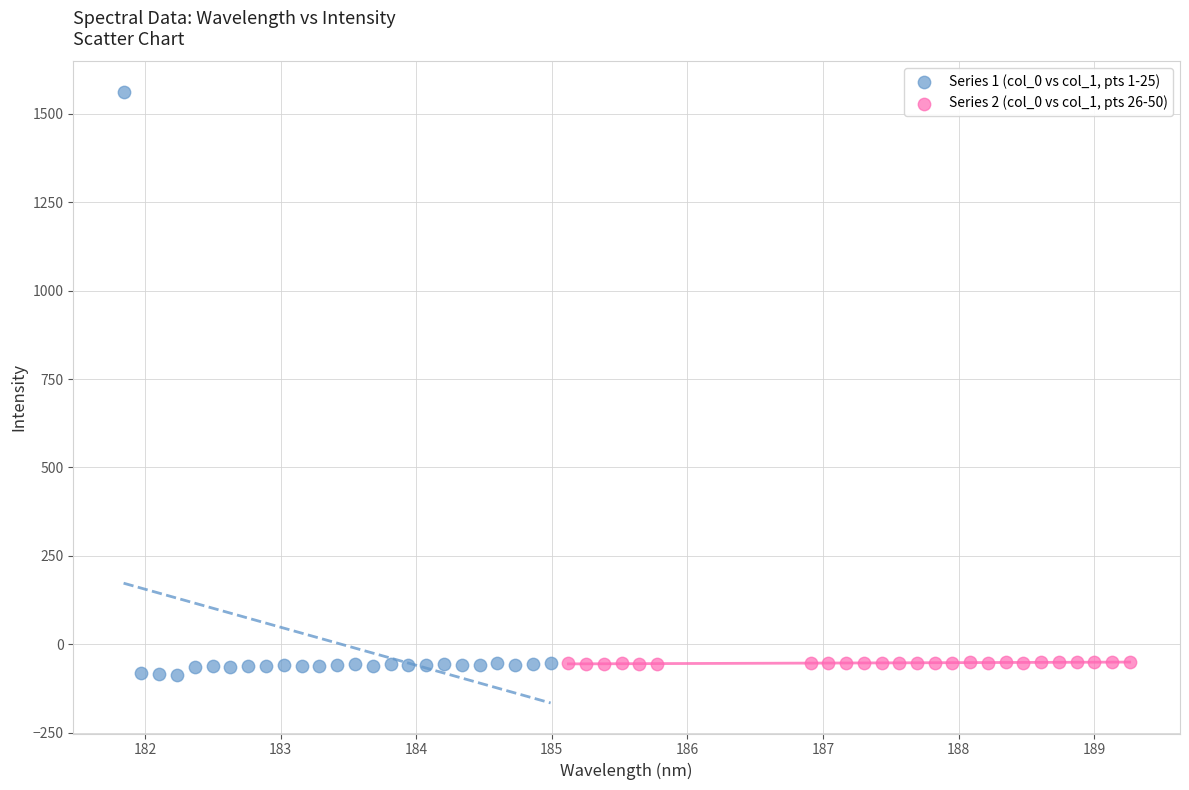

Which series reaches the minimum Y coordinate?

Series 1 (col_0 vs col_1, pts 1-25)